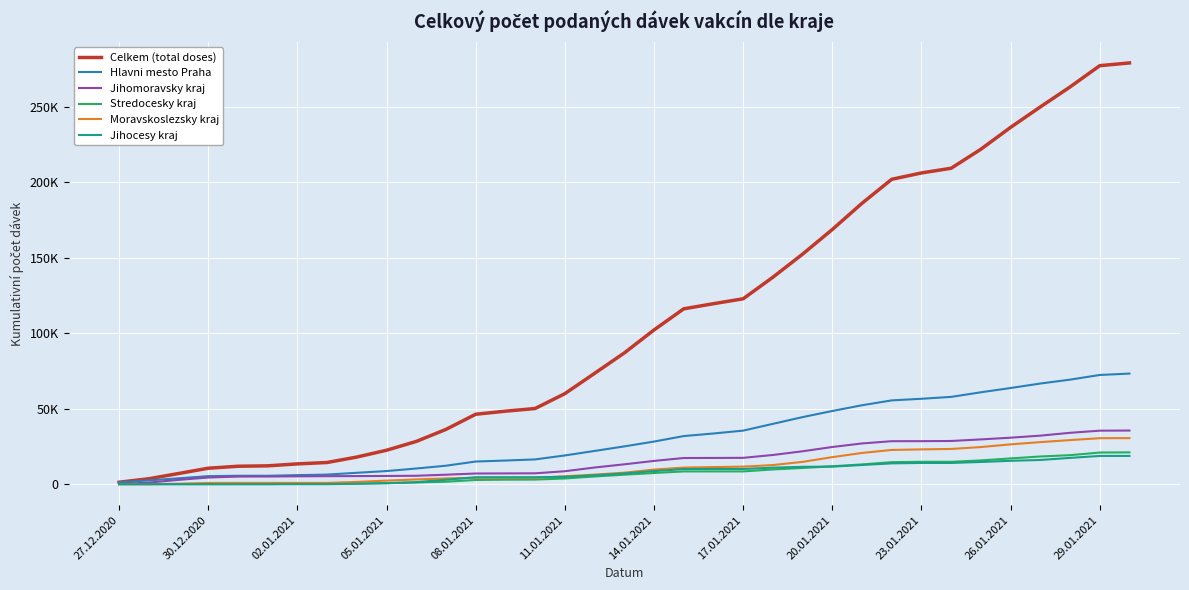

List the labels in order of Moravskoslezsky kraj value, smallest first.

27.12.2020, 30.12.2020, 02.01.2021, 05.01.2021, 08.01.2021, 11.01.2021, 14.01.2021, 17.01.2021, 20.01.2021, 23.01.2021, 26.01.2021, 29.01.2021, 12, 13, 14, 15, 16, 17, 18, 19, 20, 21, 22, 23, 24, 25, 26, 27, 28, 29, 30, 31, 32, 33, 34